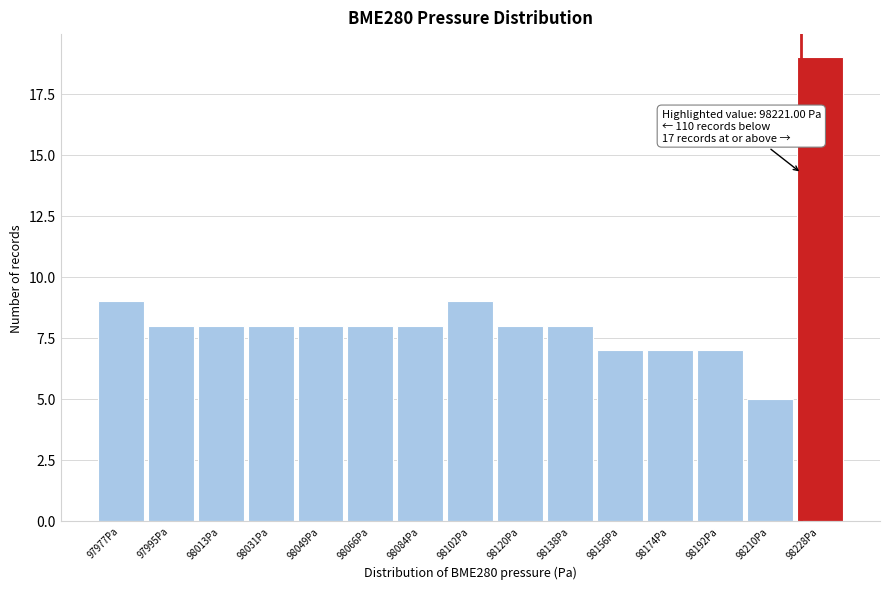

Which range on the x-axis has the tallest bar?

98218 to 98236